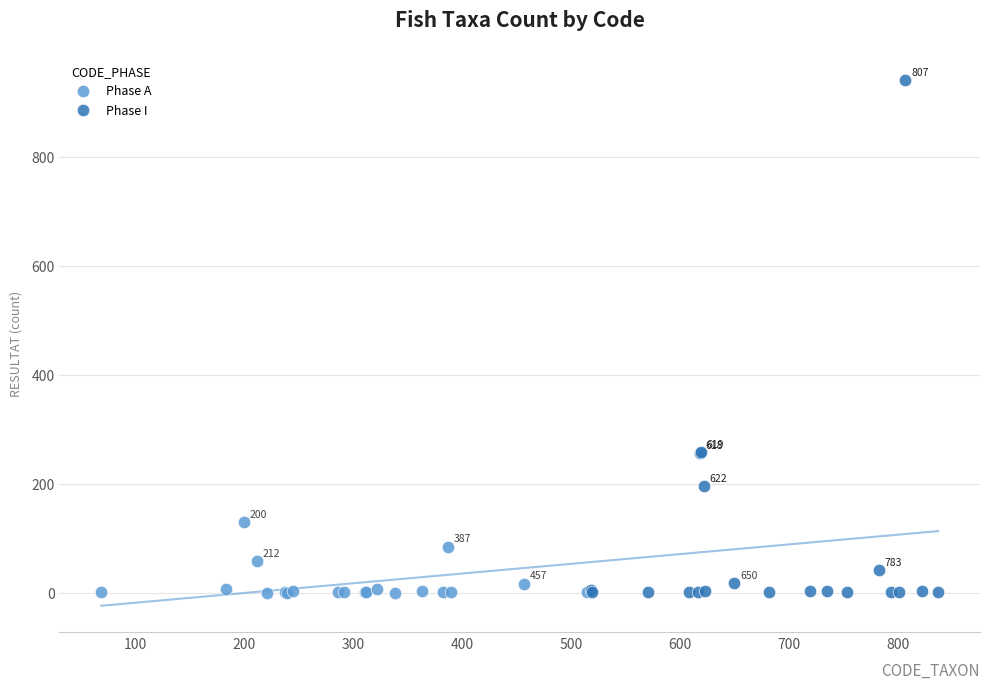

Which series has the largest Y range (max minus min)?

Phase I